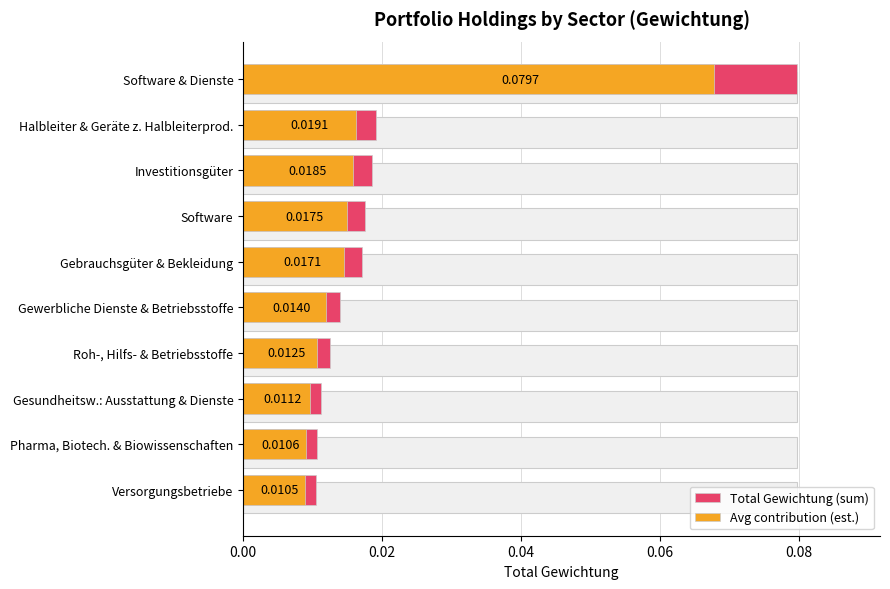

What are all the series names shown in the legend?

Total Gewichtung (sum), Avg contribution (est.)